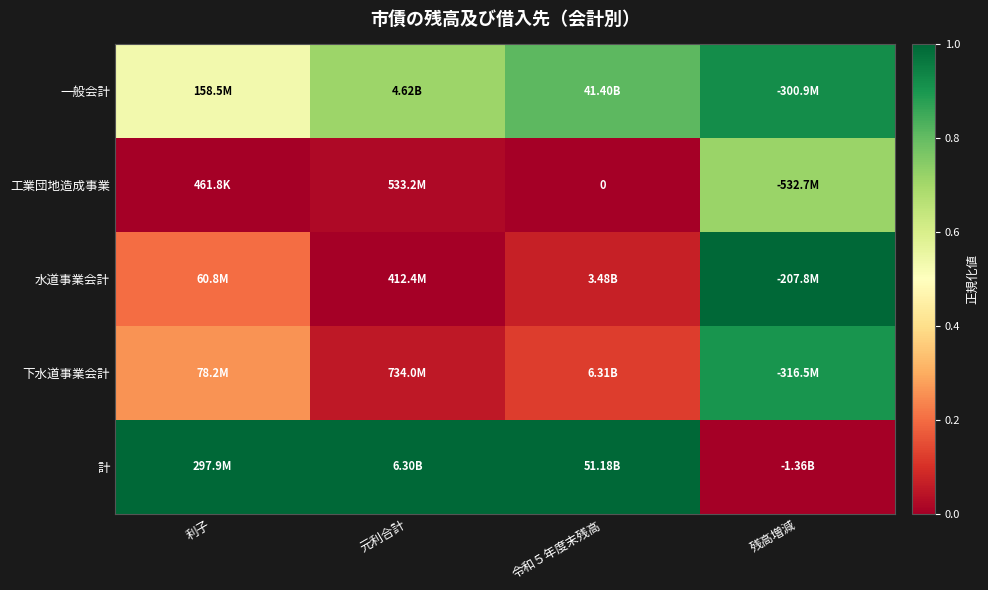

The value of 下水道事業会計 at 利子 is 0.1. True or false?

False